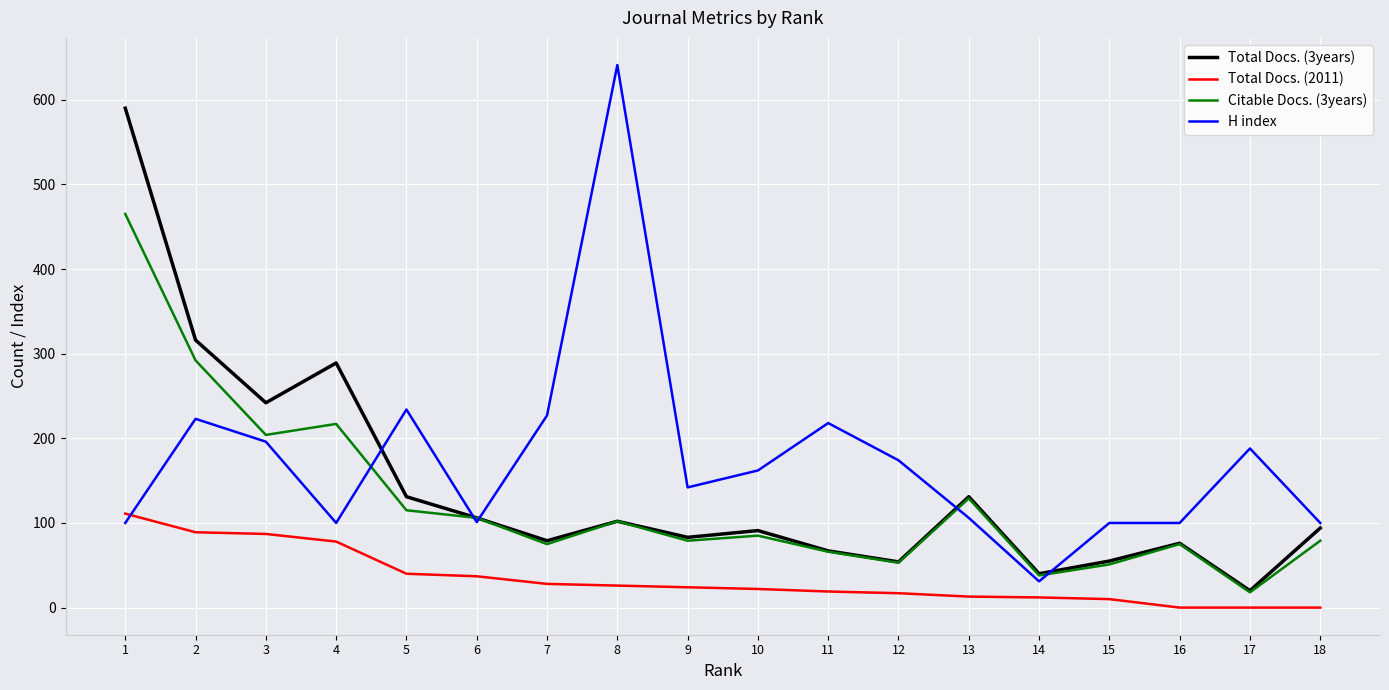

Is the value of Total Docs. (3years) at 16 greater than the value of H index at 7?

No